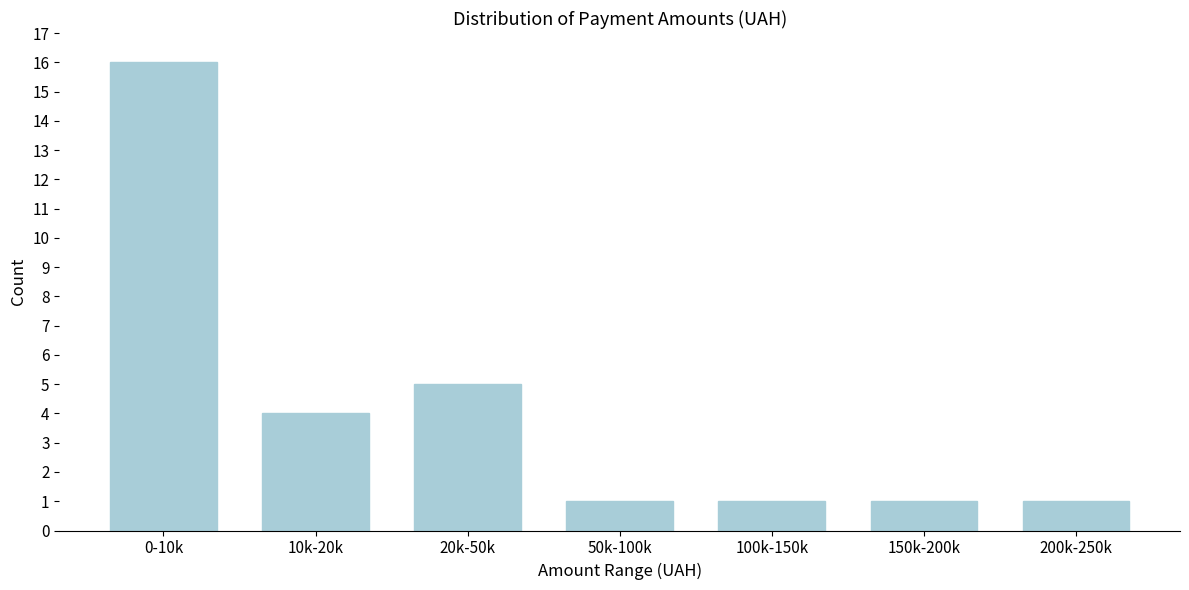

Reading left to right, what are all the values shown in this chart?

16	4	5	1	1	1	1